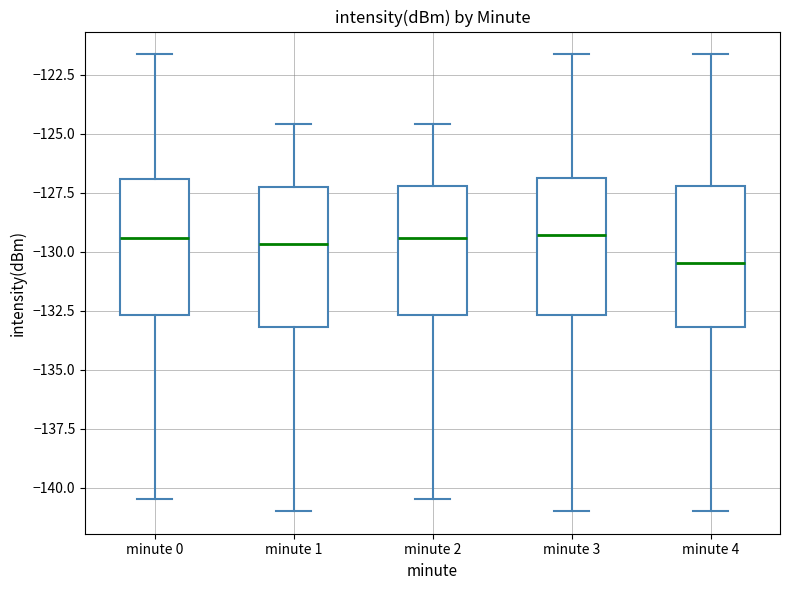

Reading left to right, read every box against the y-axis: the position of its median line, the range the box covers, and the ends of its whiskers. The values are not printed on the chart, so give them approximately, as read against the axis.

minute 0: median -129.5, box -132.5 to -127.0, whiskers -140.5 to -121.5
minute 1: median -129.5, box -133.0 to -127.5, whiskers -141.0 to -124.5
minute 2: median -129.5, box -132.5 to -127.0, whiskers -140.5 to -124.5
minute 3: median -129.5, box -132.5 to -127.0, whiskers -141.0 to -121.5
minute 4: median -130.5, box -133.0 to -127.0, whiskers -141.0 to -121.5